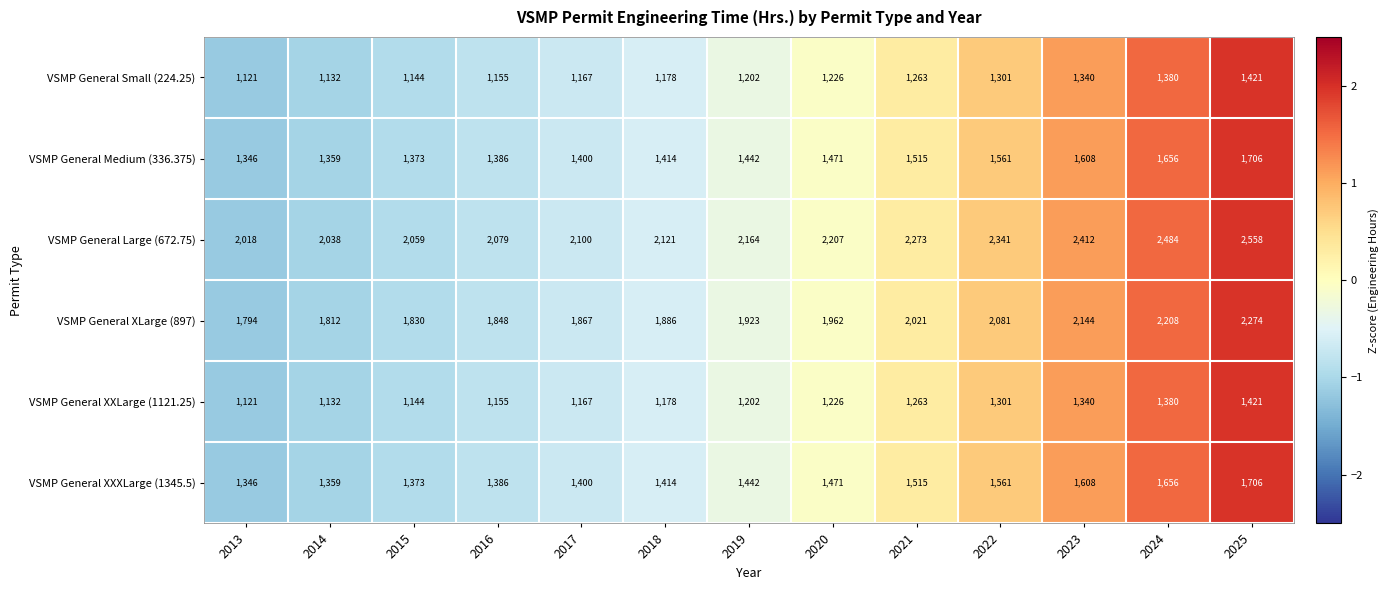

What is the total value across all series at 2025?

11086